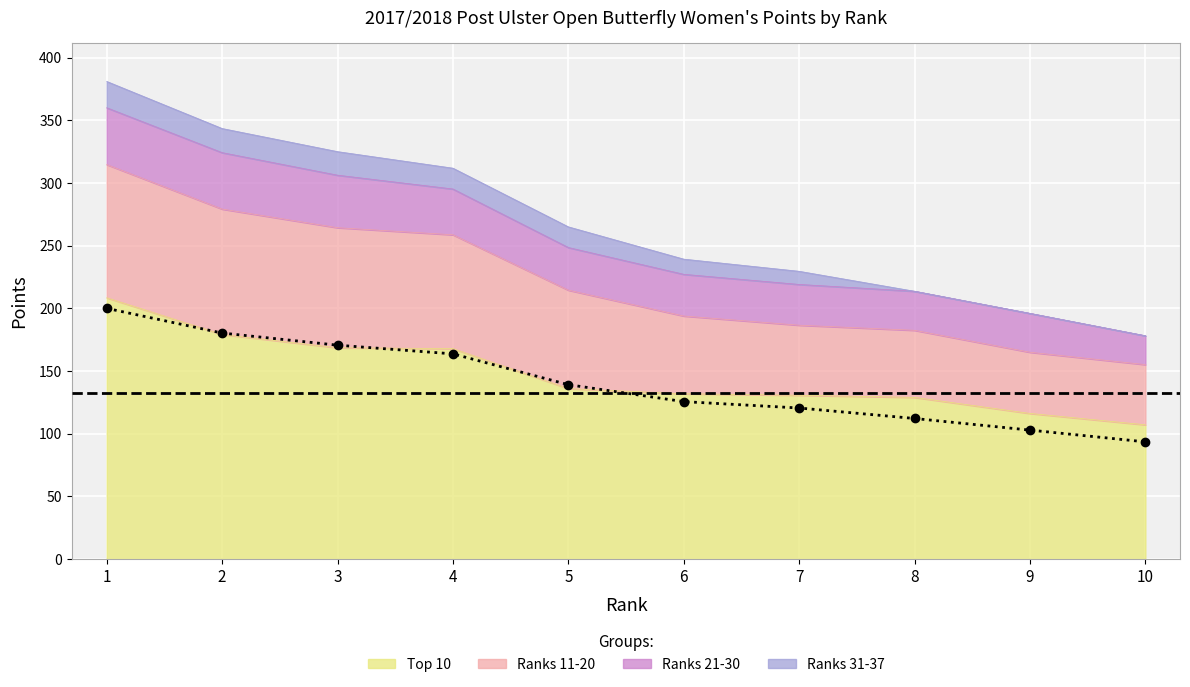

What is the spread (max minus min) of values at 8?

84.7